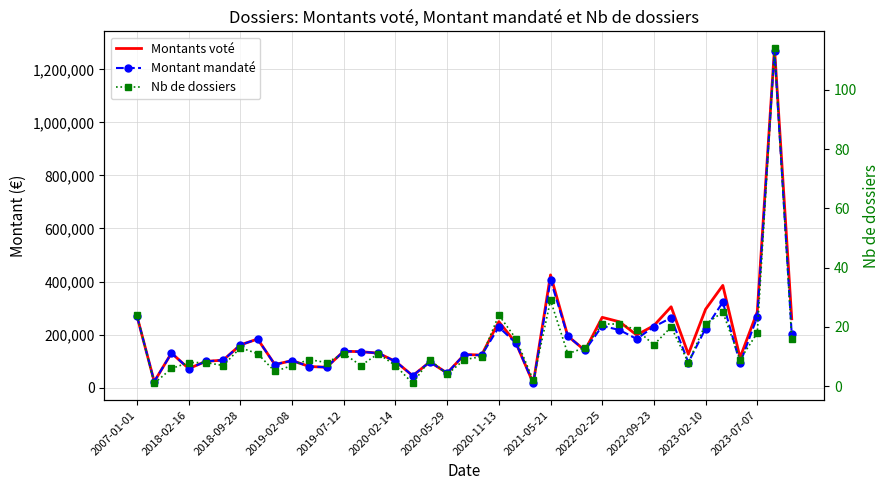

What is the minimum value shown in the chart?

1.0